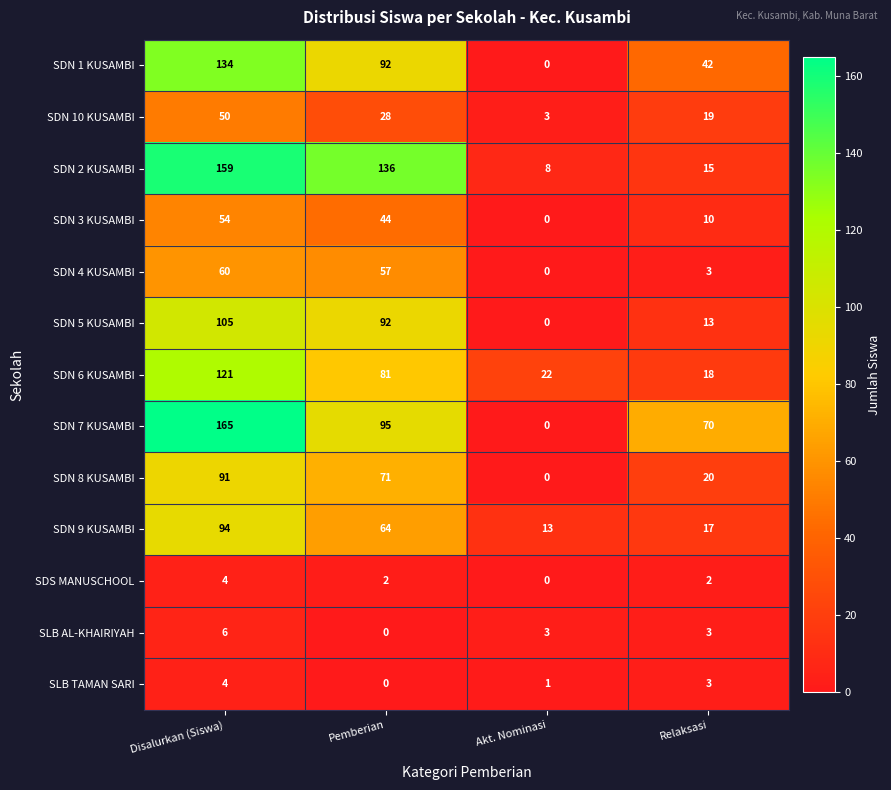

Count the SDN 3 KUSAMBI values in the range 10 to 54.

3